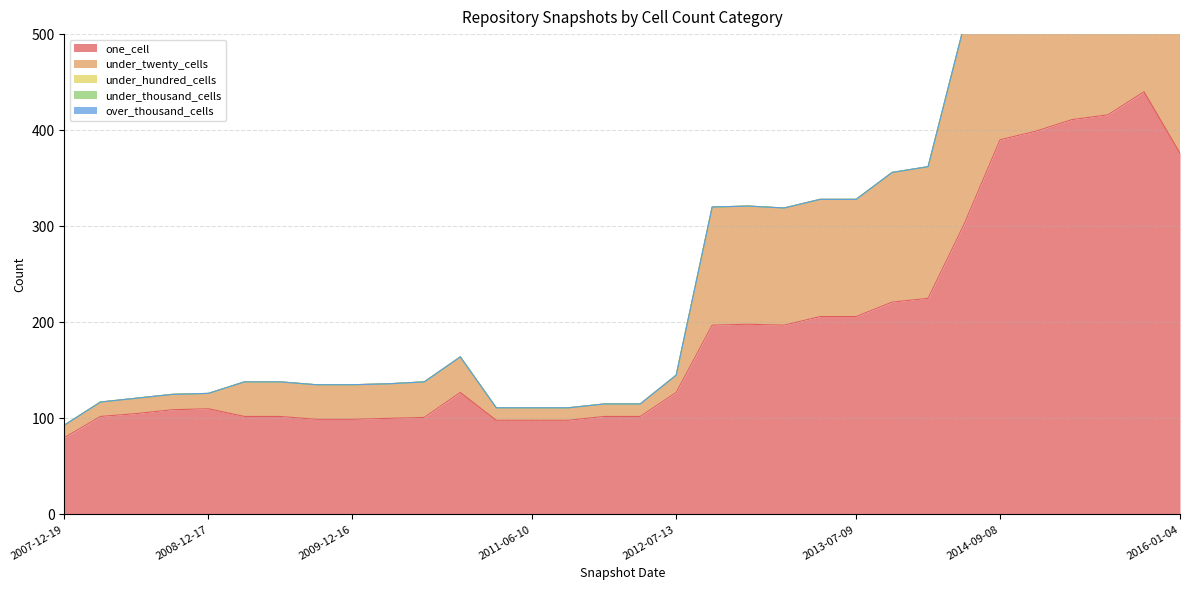

At how many categories does at least one series exceed 294?

7